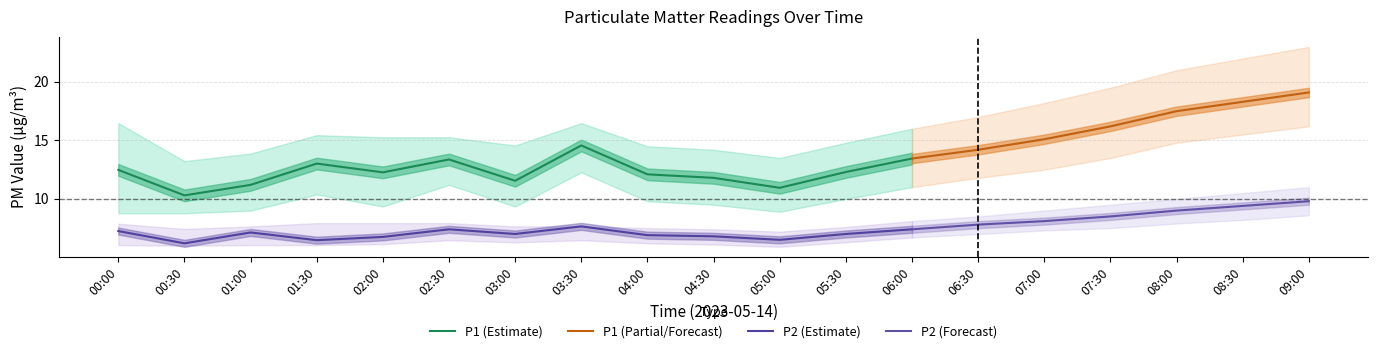

How many interior local peaks does the P1_upper series have?

2